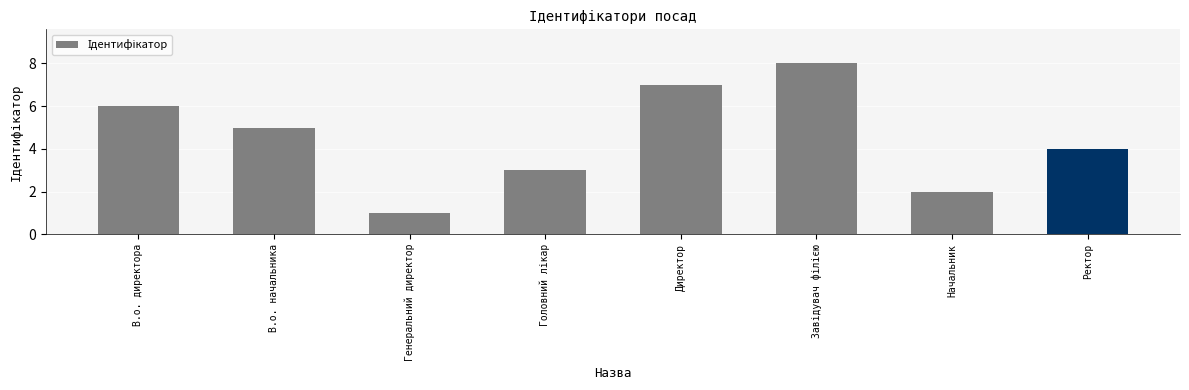

How many distinct data groups are displayed?

1